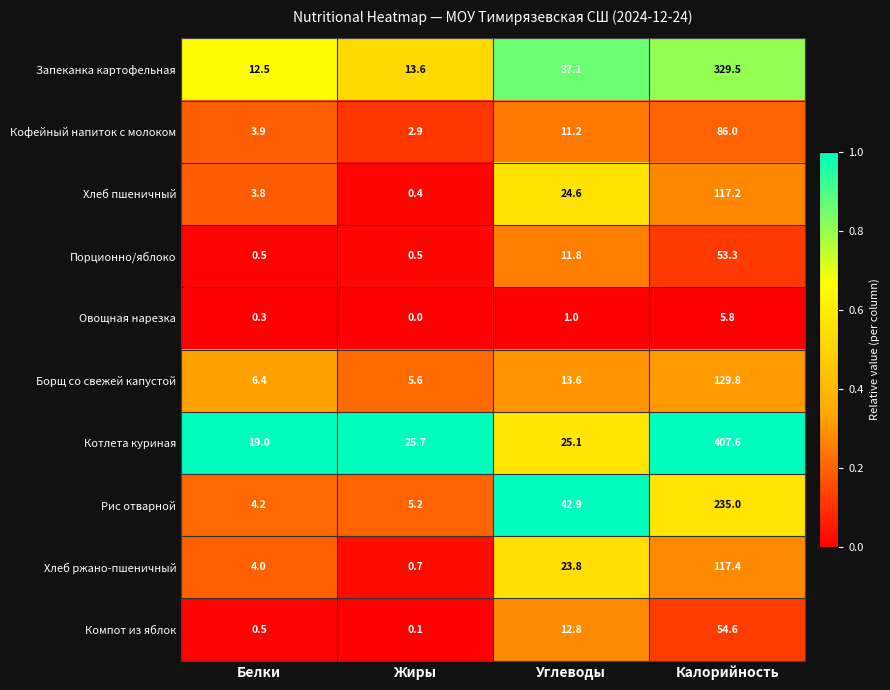

True or false: Хлеб пшеничный has a value of 13.2 at Углеводы.

False